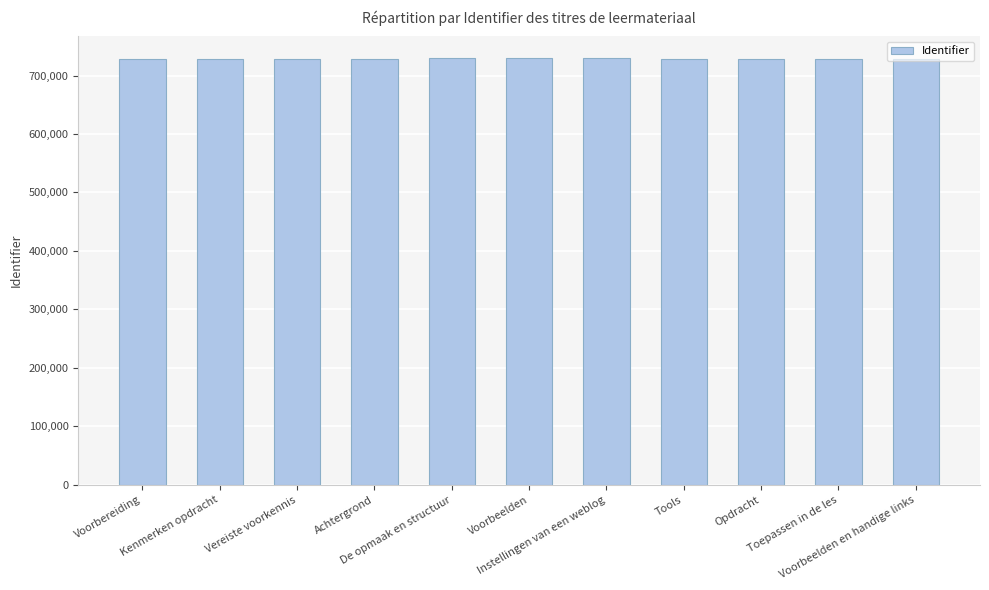

How many data points does each series have?

11